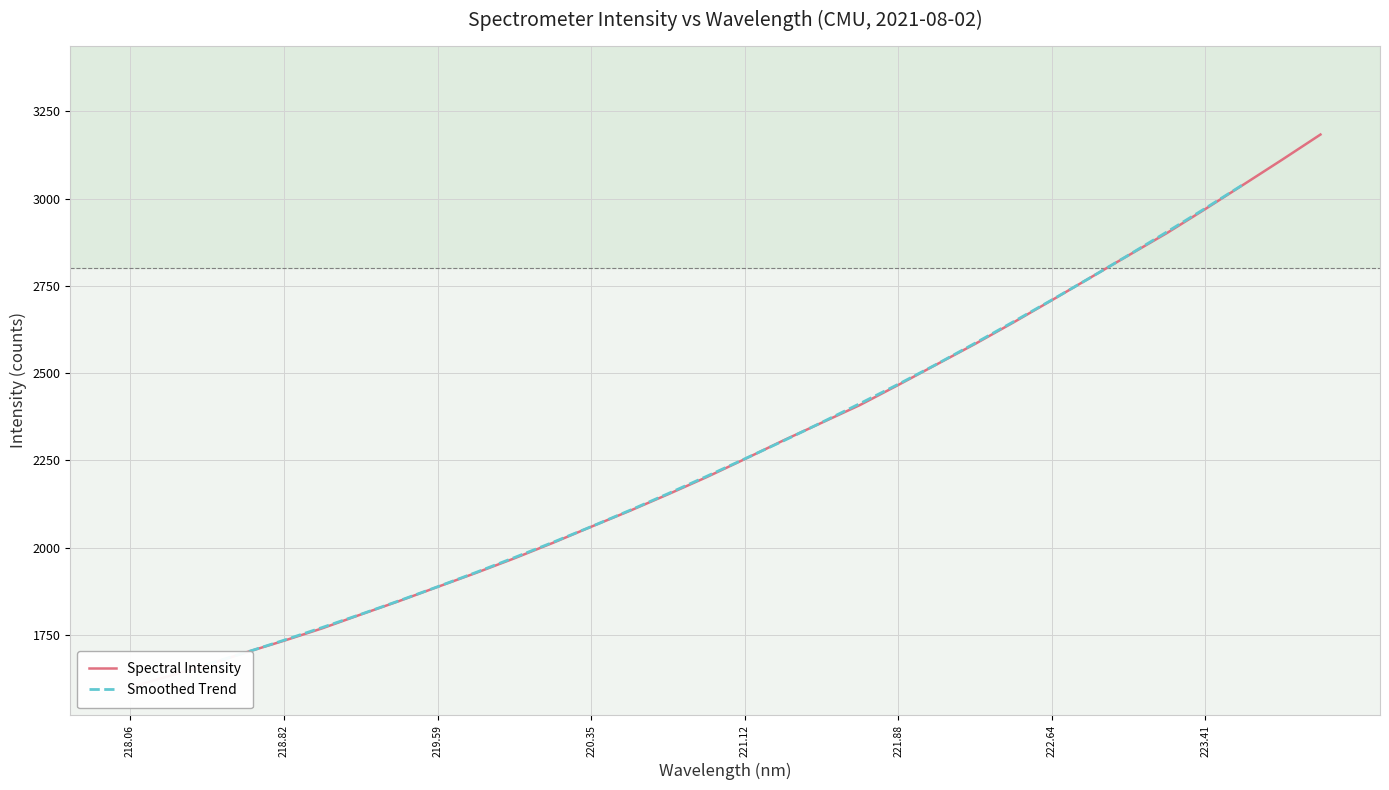

Which has a higher value, 221.8812 or 222.0721?

222.0721